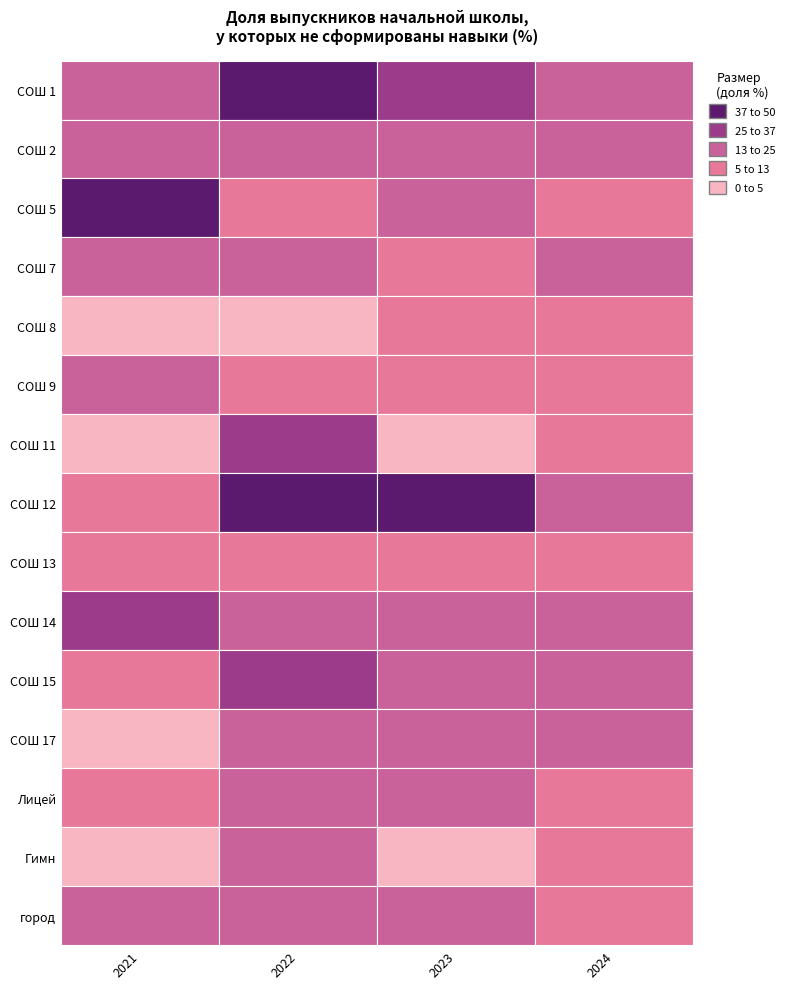

What is the difference between the СОШ 15 values at 3 and 2?

2.4